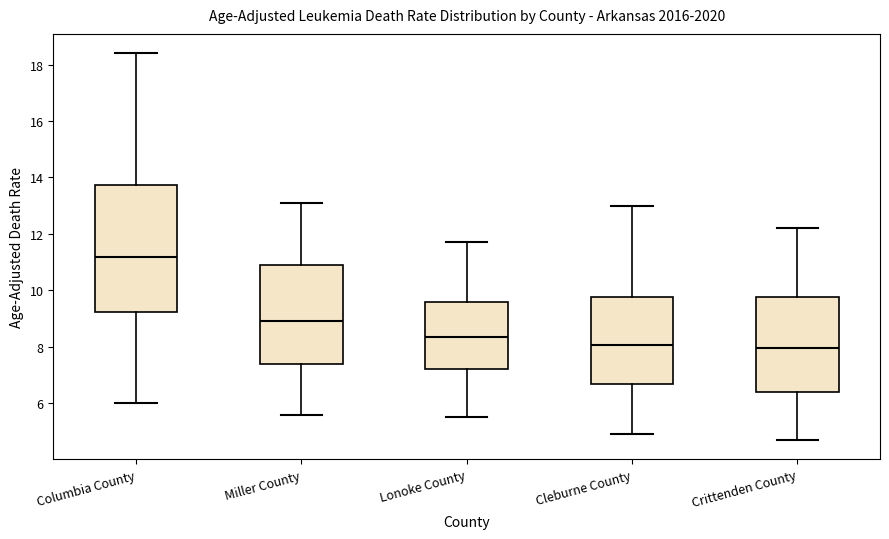

Reading left to right, read every box against the y-axis: the position of its median line, the range the box covers, and the ends of its whiskers. The values are not printed on the chart, so give them approximately, as read against the axis.

Columbia County: median 11.2, box 9.2 to 13.8, whiskers 6.0 to 18.4
Miller County: median 9.0, box 7.4 to 11.0, whiskers 5.6 to 13.2
Lonoke County: median 8.4, box 7.2 to 9.6, whiskers 5.6 to 11.8
Cleburne County: median 8.0, box 6.6 to 9.8, whiskers 5.0 to 13.0
Crittenden County: median 8.0, box 6.4 to 9.8, whiskers 4.8 to 12.2